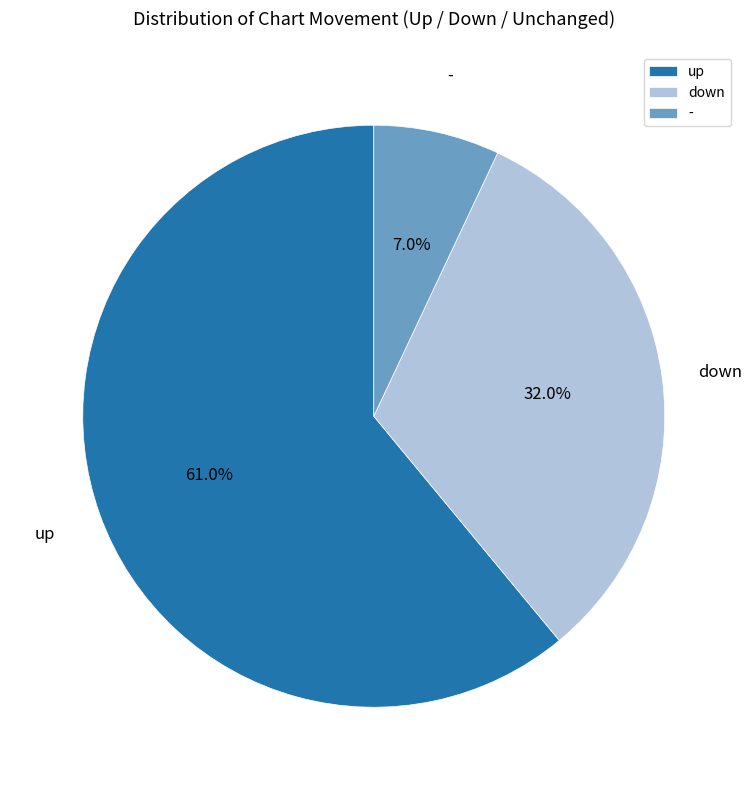

Count the number of slices in the pie.

3